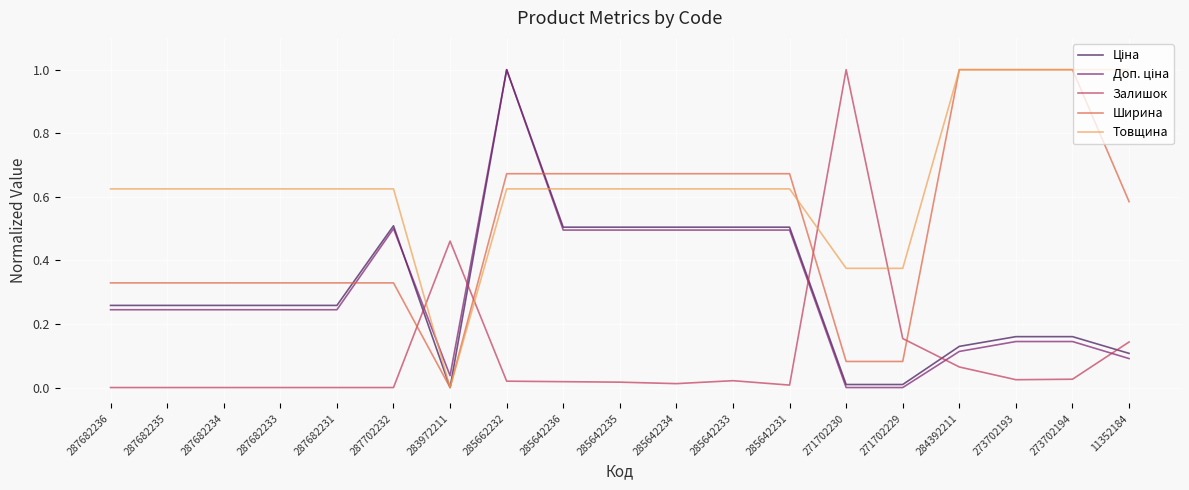

At which category is the sum across all series the highest?

285662232